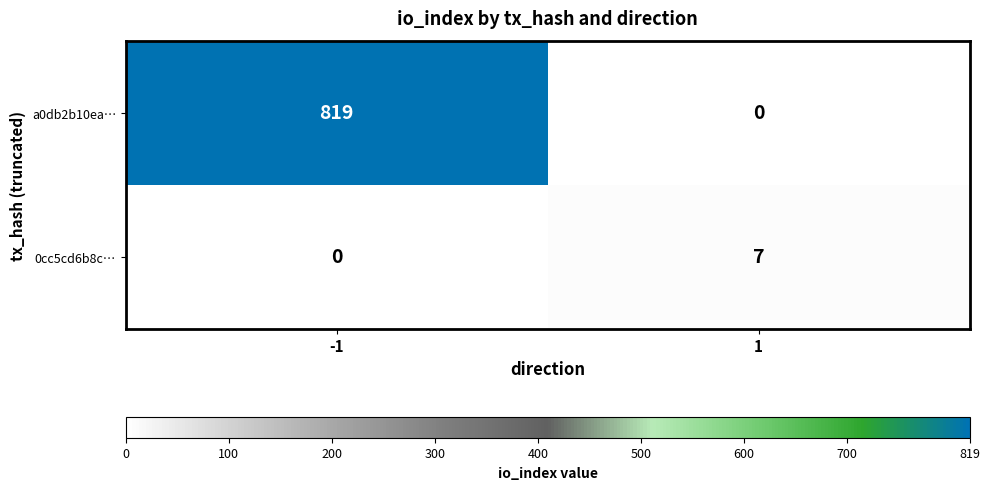

What is the spread (max minus min) of values at -1?

819